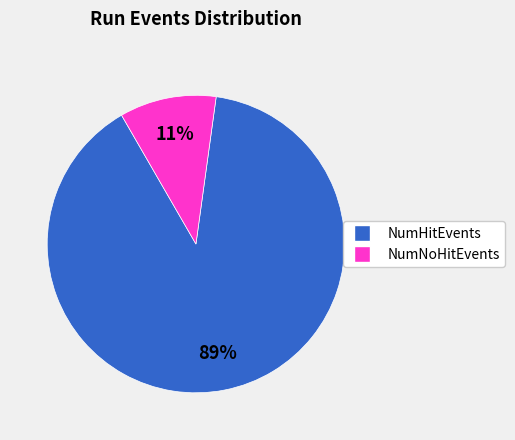

What is the smallest slice in the pie chart?

NumNoHitEvents